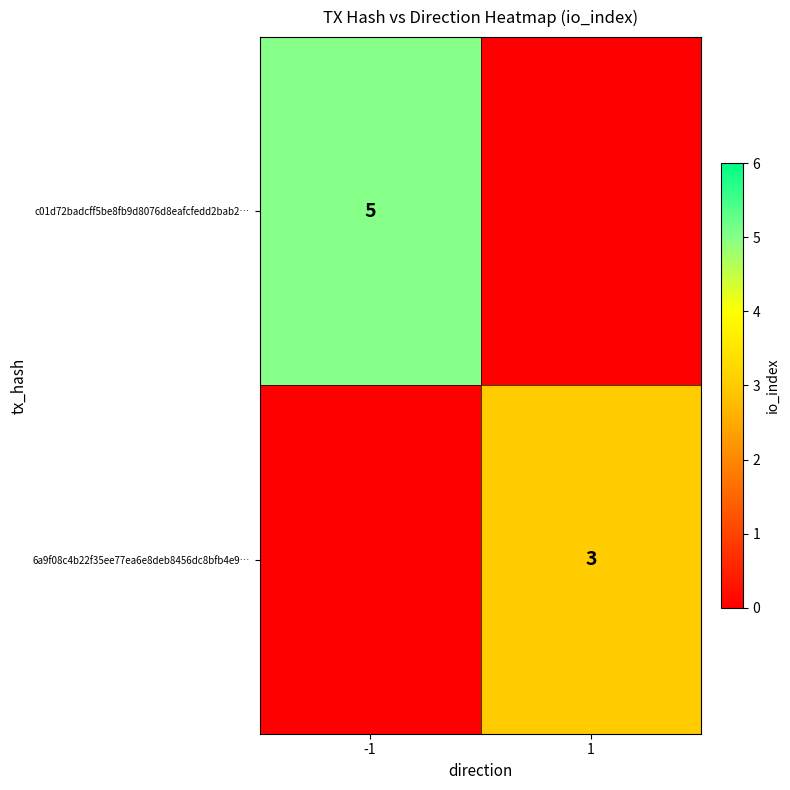

Which has a higher value, -1 or 1?

-1